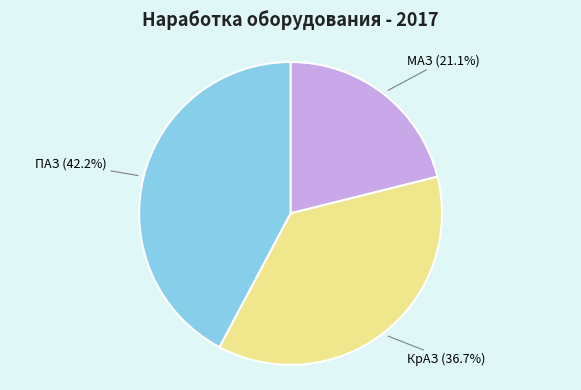

Does ПАЗ represent more than half of the total?

No